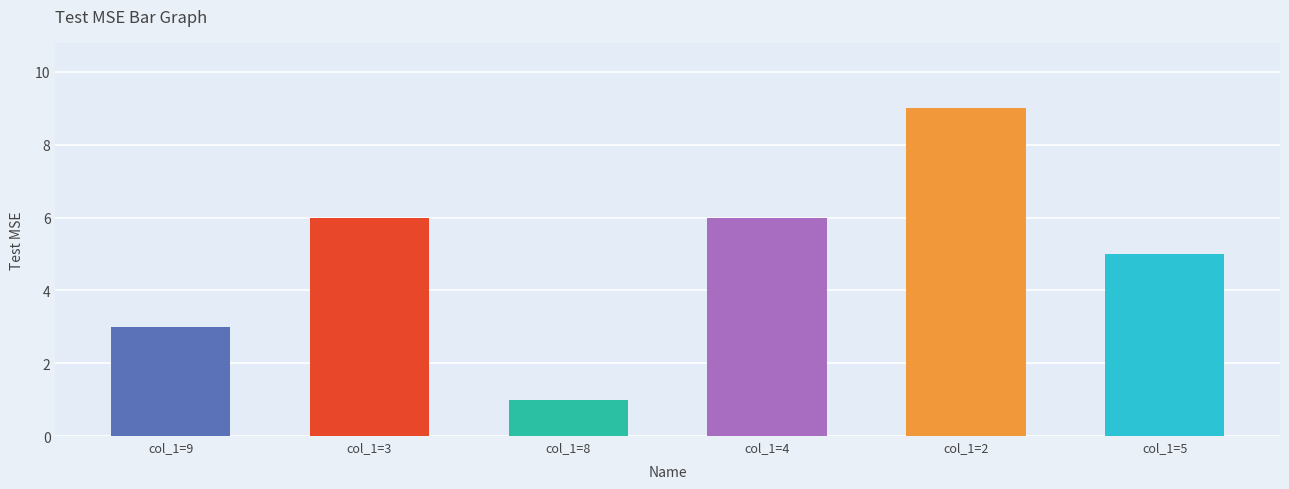

What is the difference between the maximum and minimum values in the col_8 series?

8